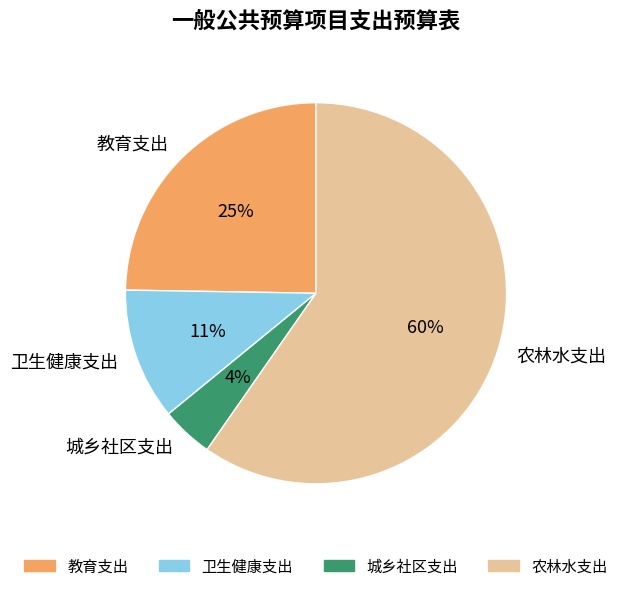

What is the largest slice in the pie chart?

农林水支出